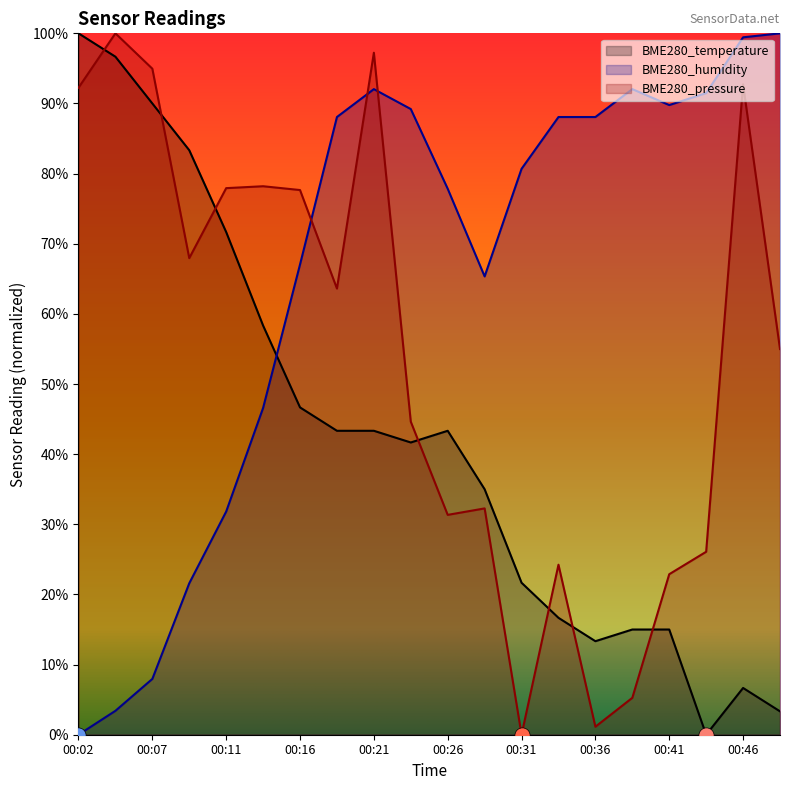

At how many categories does at least one series exceed 83?

14